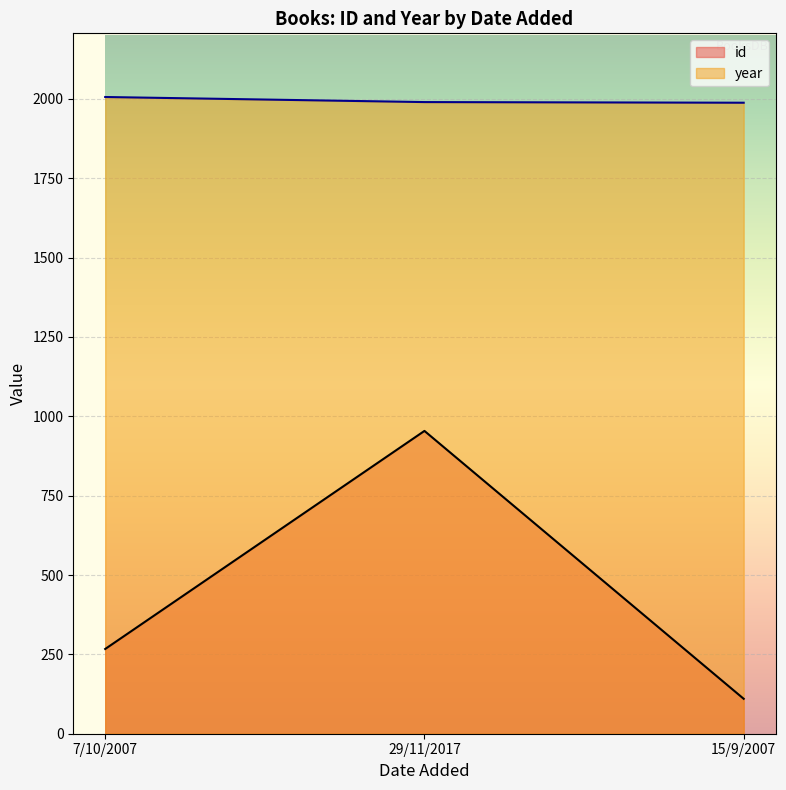

At which category is the sum across all series the highest?

29/11/2017